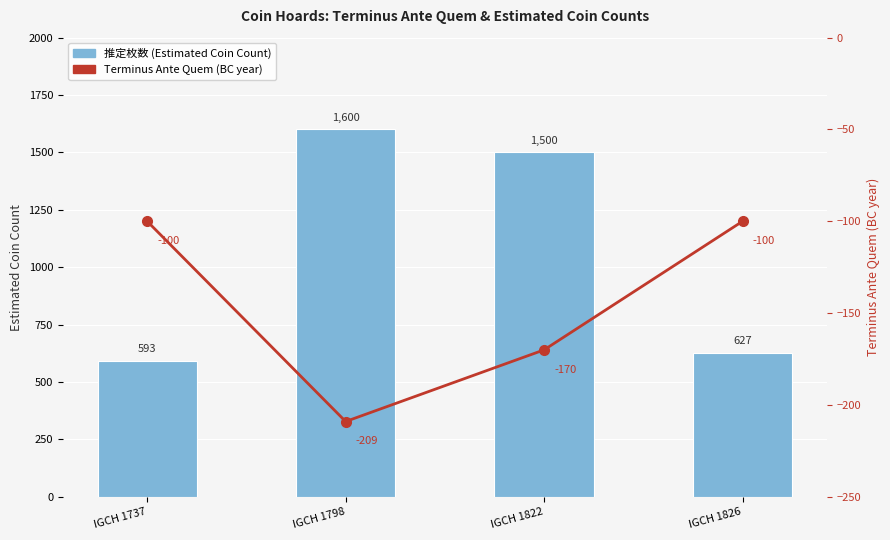

What are all the series names shown in the legend?

推定枚数 (Estimated Coin Count), Terminus Ante Quem (年)